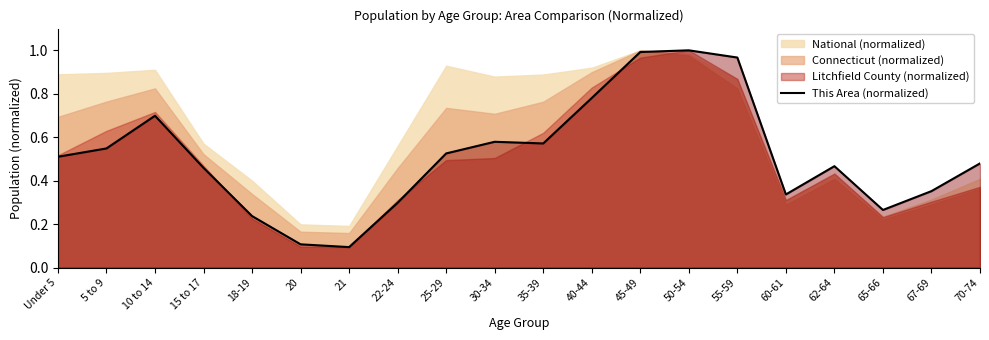

What is the average value?

0.5